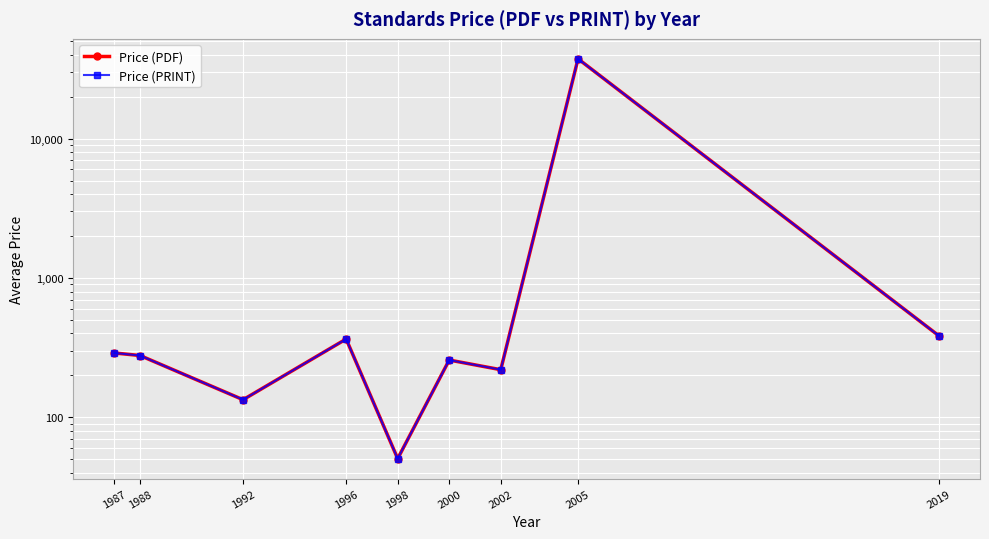

At which label is Price (PRINT) closest to 18675?

2019